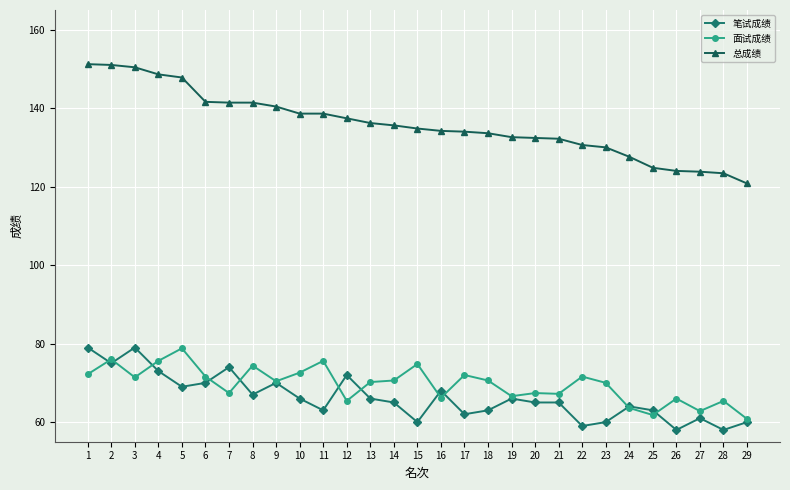

True or false: 笔试成绩 and 总成绩 intersect in this chart.

False